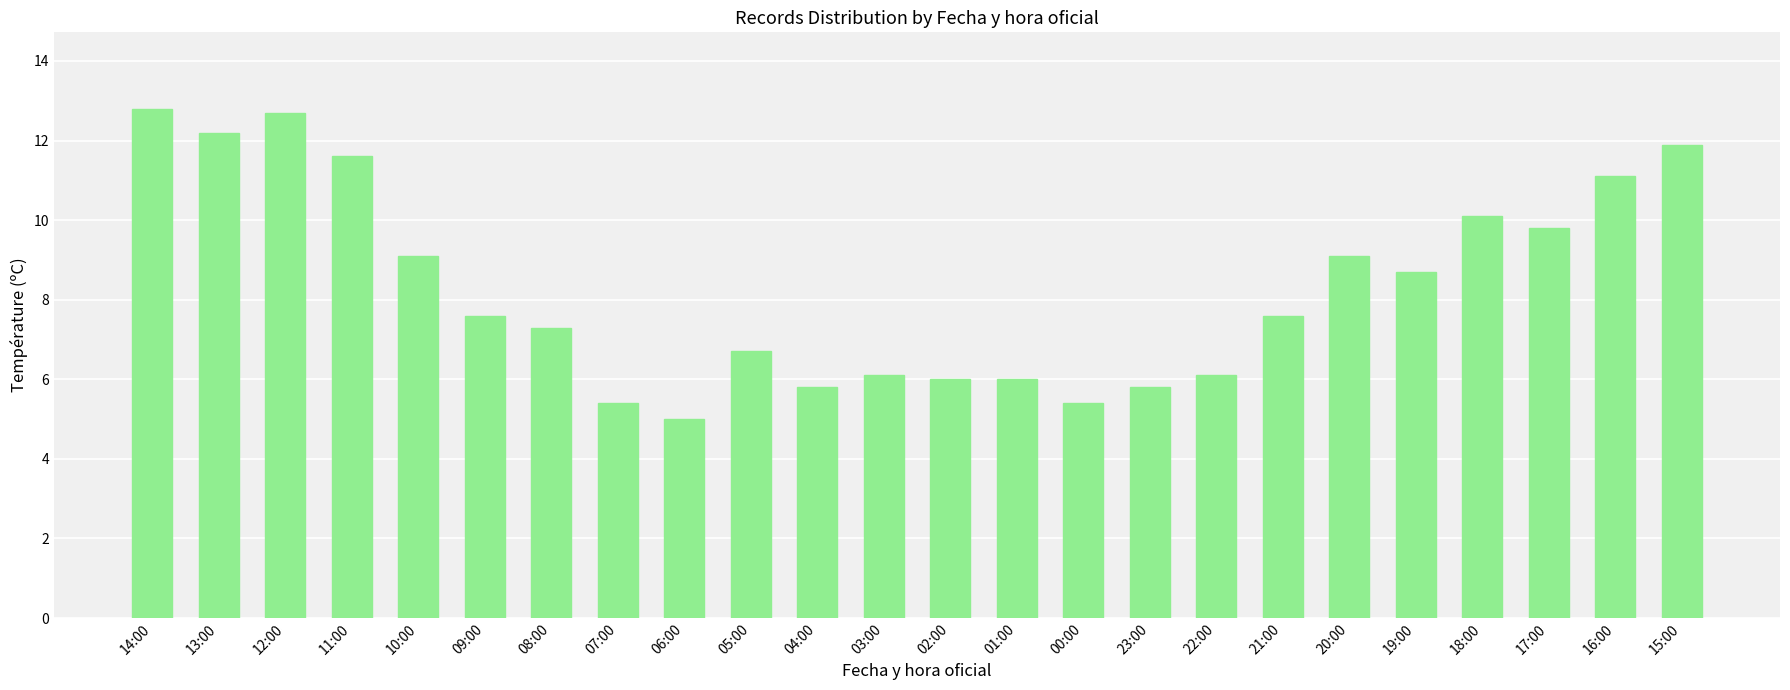

At which label does the data first exceed 7?

14:00